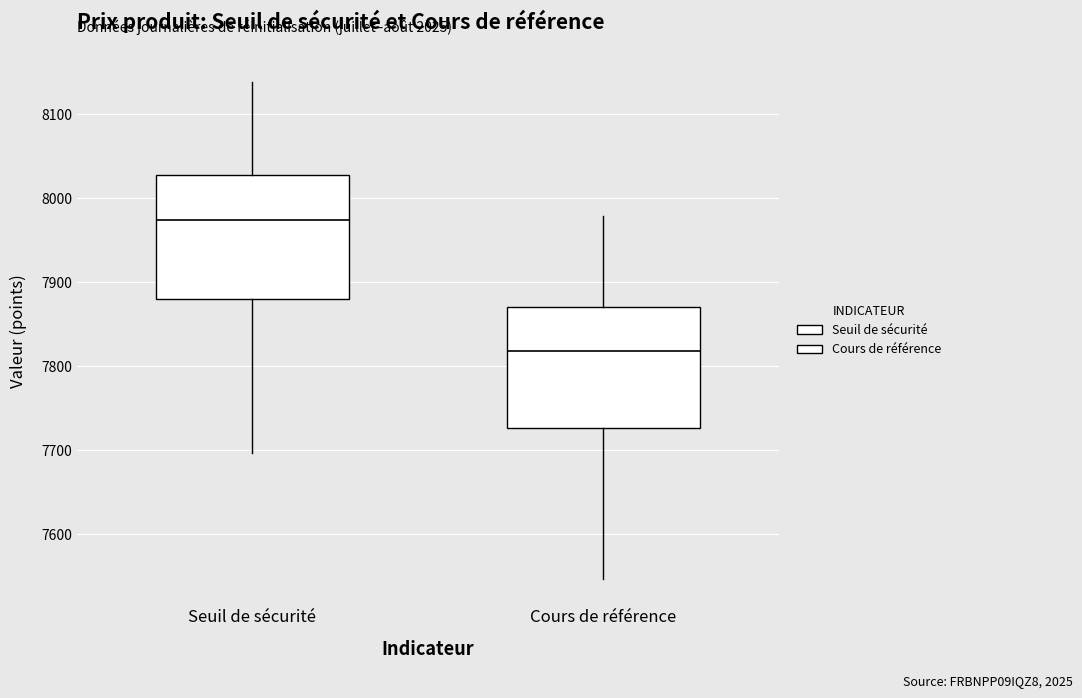

Reading left to right, read every box against the y-axis: the position of its median line, the range the box covers, and the ends of its whiskers. The values are not printed on the chart, so give them approximately, as read against the axis.

Seuil de sécurité: median 7970, box 7880 to 8030, whiskers 7700 to 8140
Cours de référence: median 7820, box 7730 to 7870, whiskers 7550 to 7980